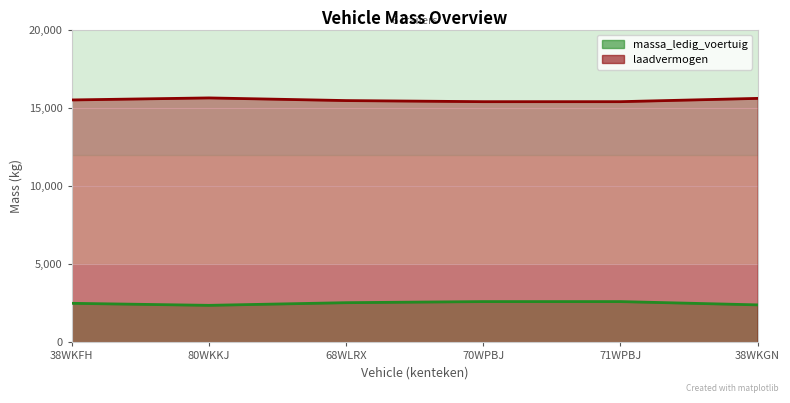

What is the greatest value displayed?

15630